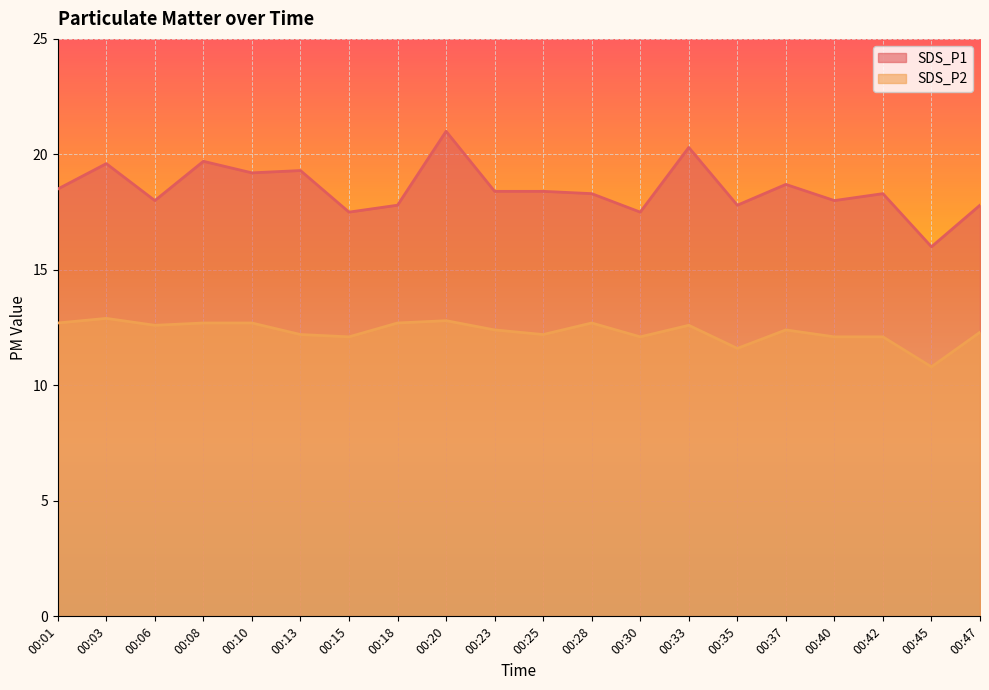

Reading right to left, what are all the values shown in this chart?

SDS_P1: 00:47=17.8	00:45=16.0	00:42=18.3	00:40=18.0	00:37=18.7	00:35=17.8	00:33=20.3	00:30=17.5	00:28=18.3	00:25=18.4	00:23=18.4	00:20=21.0	00:18=17.8	00:15=17.5	00:13=19.3	00:10=19.2	00:08=19.7	00:06=18.0	00:03=19.6	00:01=18.5
SDS_P2: 00:47=12.3	00:45=10.8	00:42=12.1	00:40=12.1	00:37=12.4	00:35=11.6	00:33=12.6	00:30=12.1	00:28=12.7	00:25=12.2	00:23=12.4	00:20=12.8	00:18=12.7	00:15=12.1	00:13=12.2	00:10=12.7	00:08=12.7	00:06=12.6	00:03=12.9	00:01=12.7